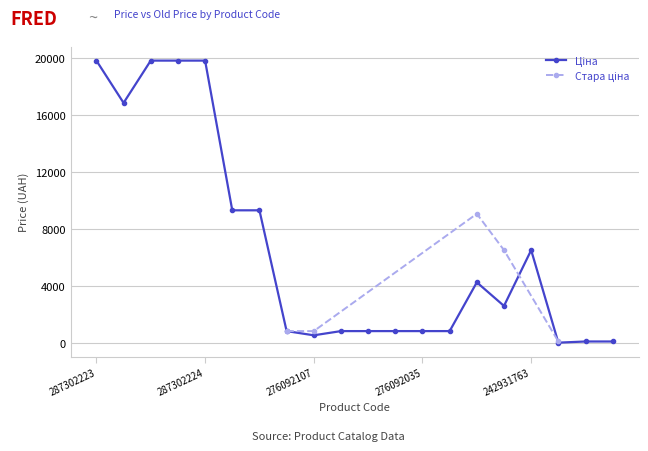

What is the value of the 16th point from the left?

2610.0